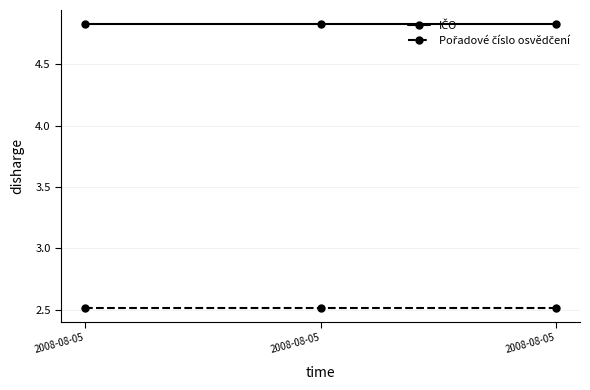

Rank the categories by Pořadové číslo osvědčení value from highest to lowest.

2008-08-05, 2008-08-05, 2008-08-05